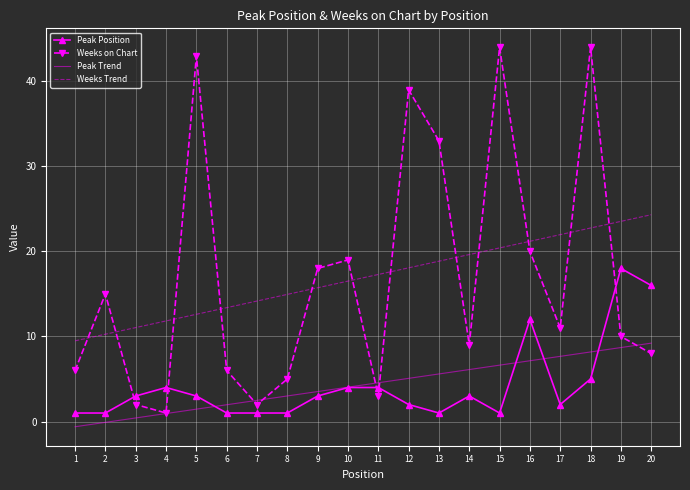

What is the minimum value for Weeks on Chart?

1.0